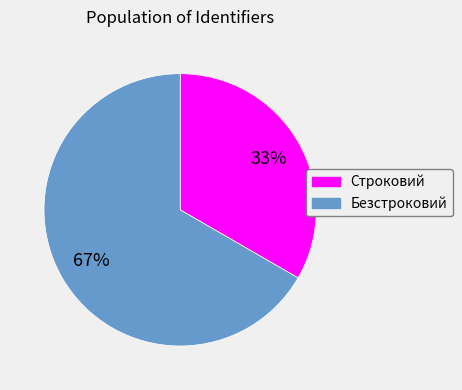

To the nearest percent, what portion does Безстроковий represent?

67%